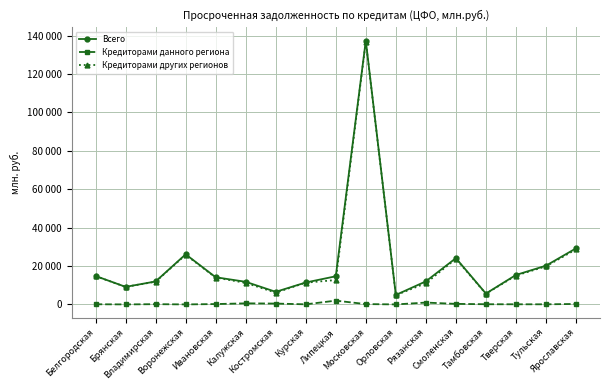

At which label does Кредиторами других регионов reach its minimum?

Орловская